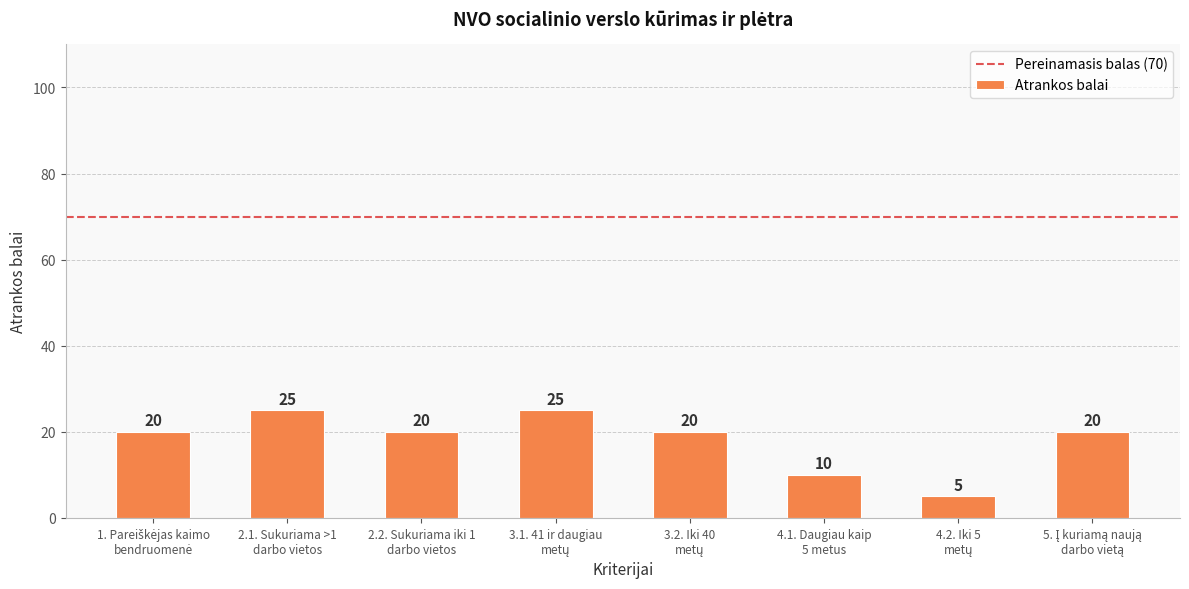

How many values are between 20 and 25?

6